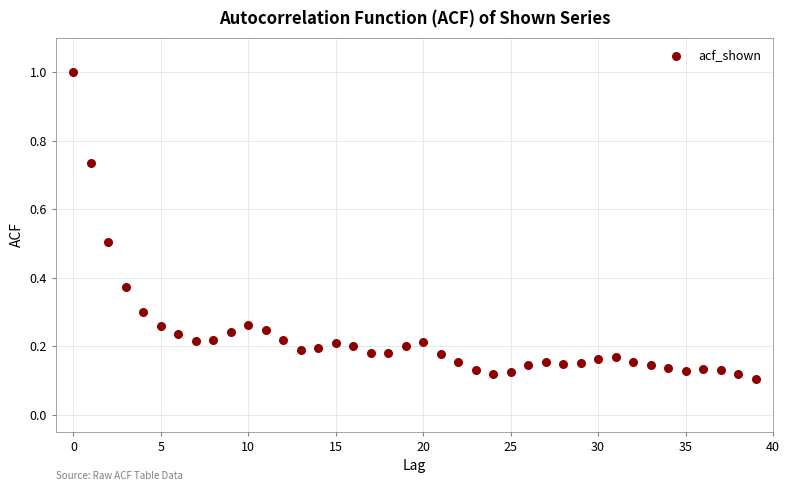

What is the range of Y values (max minus min)?

0.9